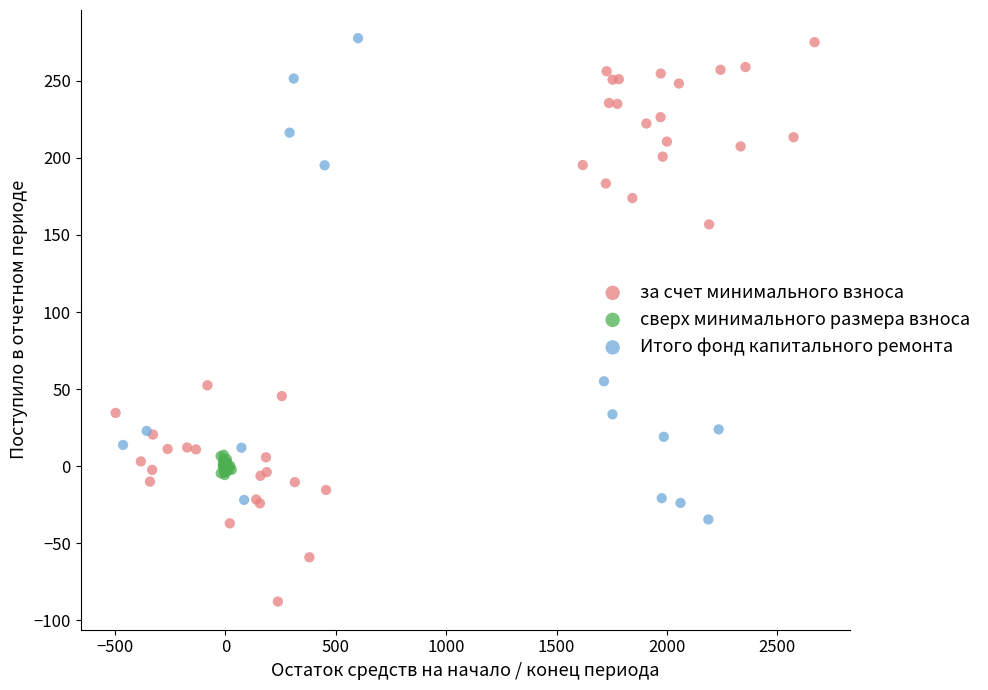

Which series reaches the minimum Y coordinate?

за счет минимального взноса